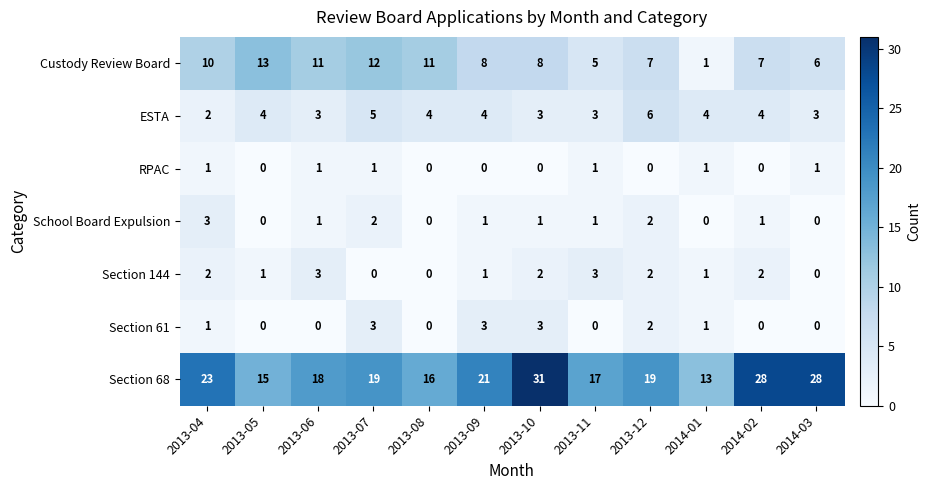

Count the number of categories in the chart.

12